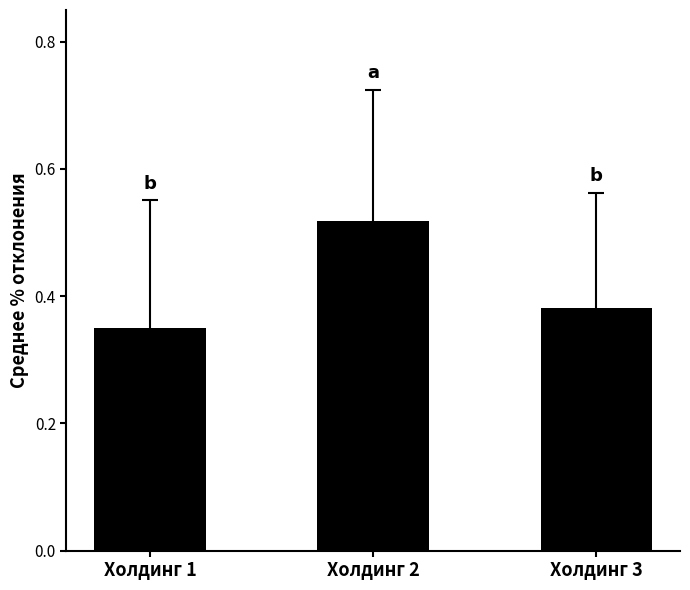

How many values are between 0 and 1?

3